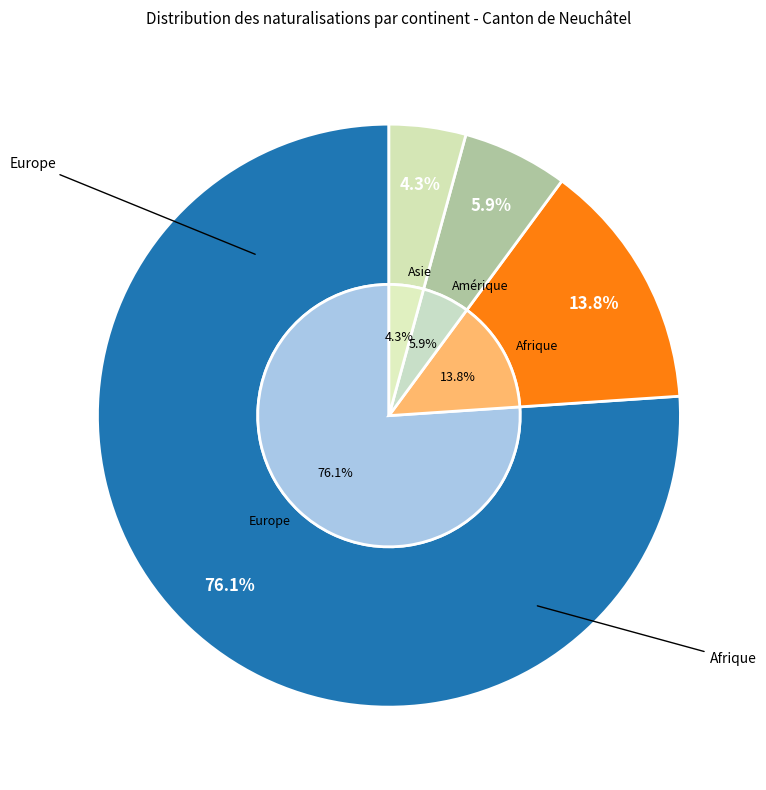

Is there any slice that represents more than half of the pie?

Yes